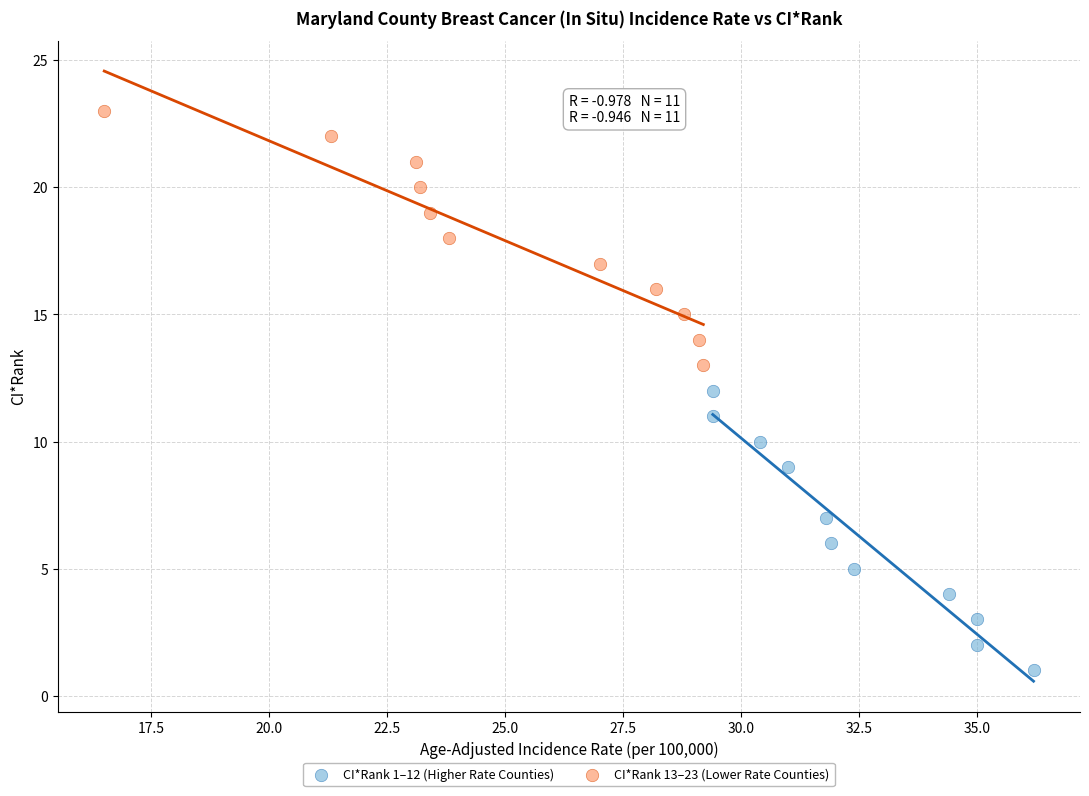

What are all the series names shown in the legend?

CI*Rank 1–12 (Higher Rate Counties), CI*Rank 13–23 (Lower Rate Counties)